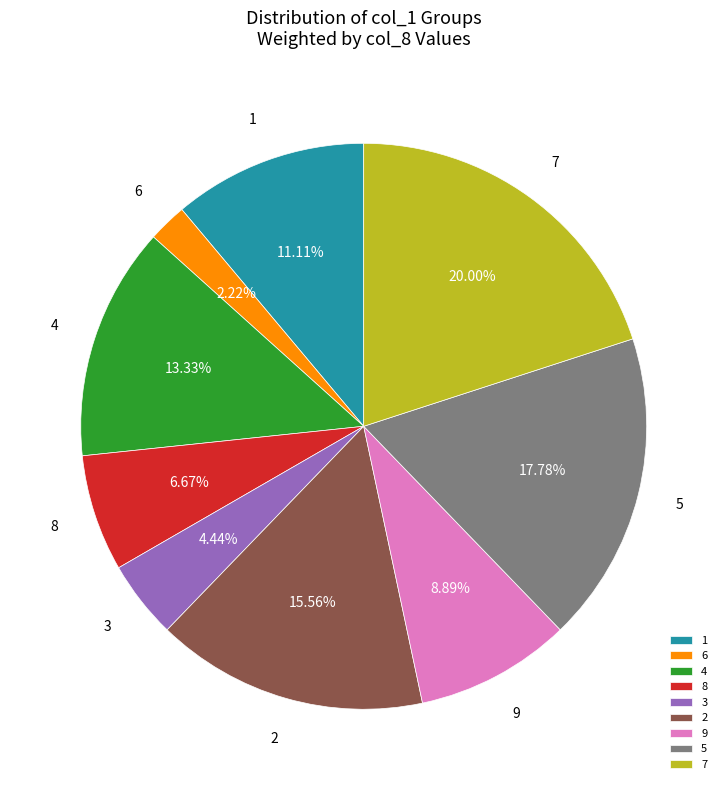

To the nearest percent, what percentage of the pie is 3?

4%